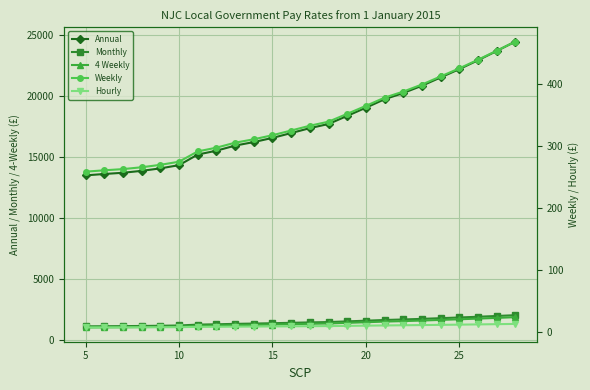

True or false: Monthly has a value of 772.4 at 10.

False